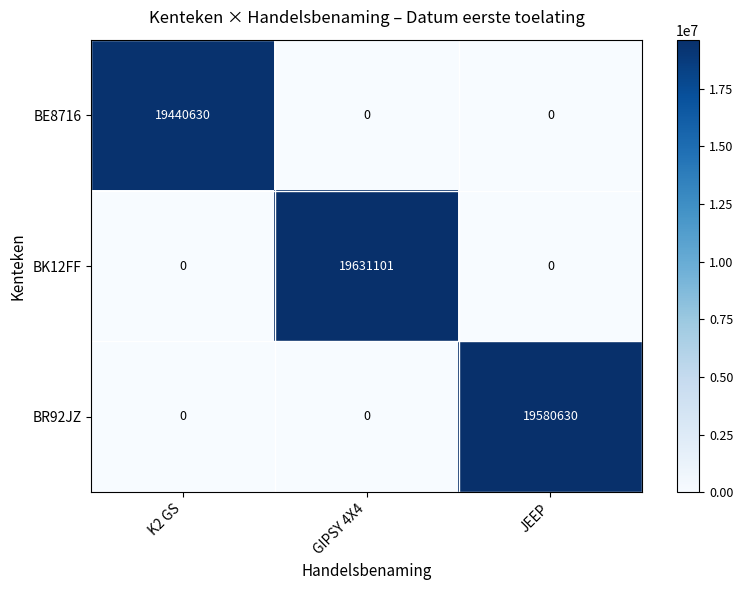

Reading left to right, extract all data points from this chart.

BE8716: 19440630	0	0
BK12FF: 0	19631101	0
BR92JZ: 0	0	19580630